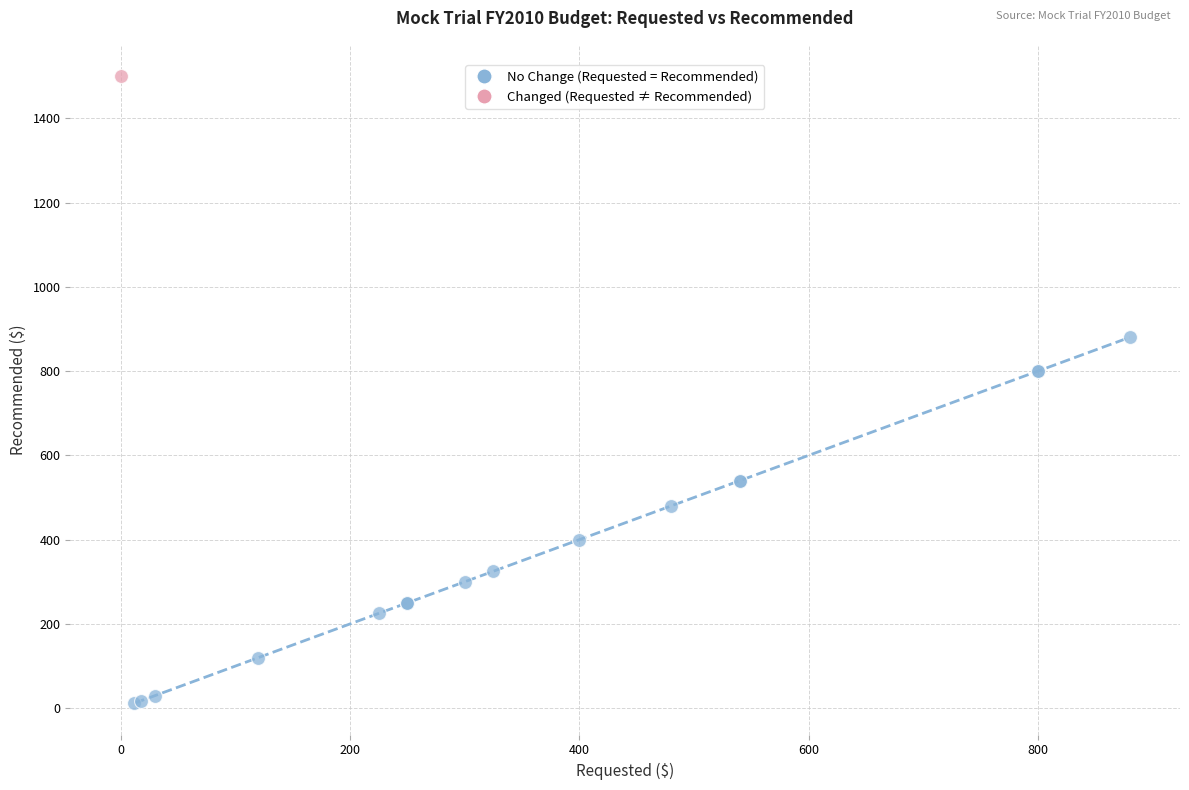

What are all the series names shown in the legend?

No Change (Requested = Recommended), Changed (Requested ≠ Recommended)